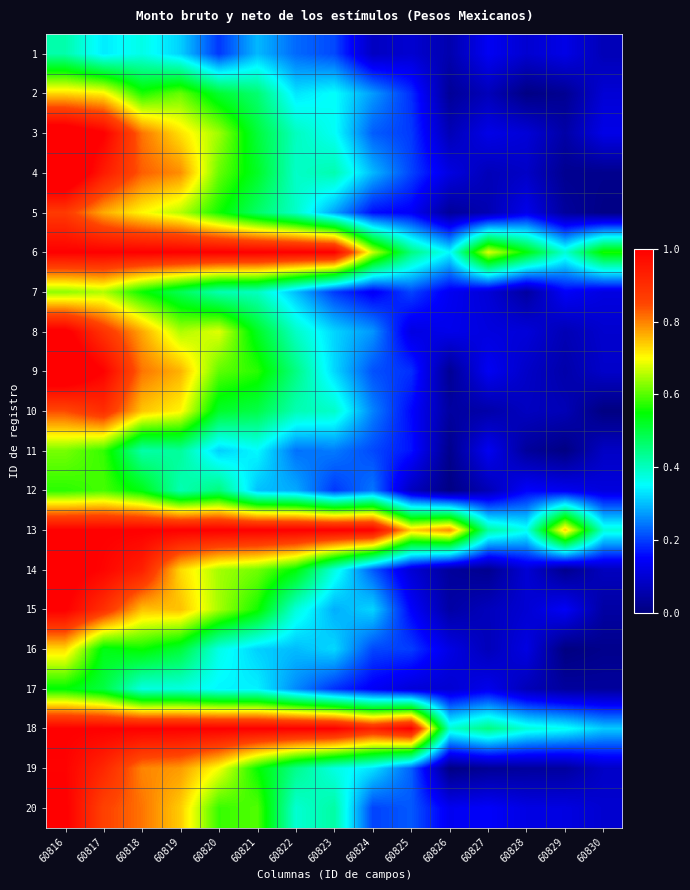

How many categories are shown in the chart?

15